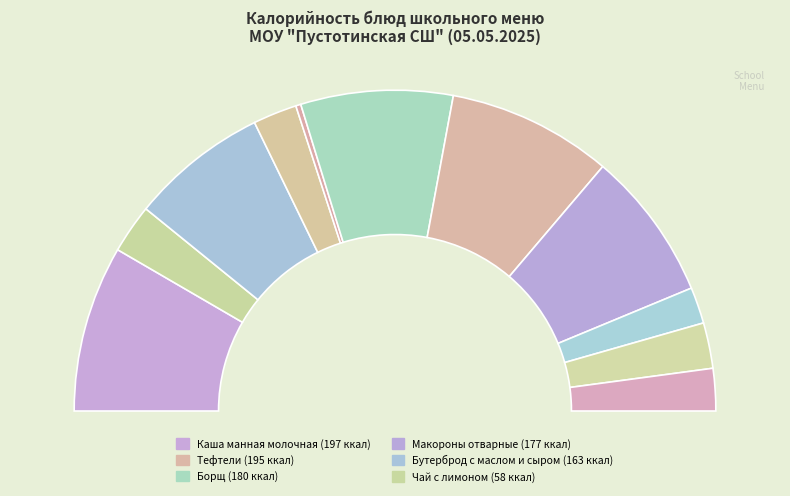

To the nearest percent, what is the difference between the largest and smallest slice percentages?

16%